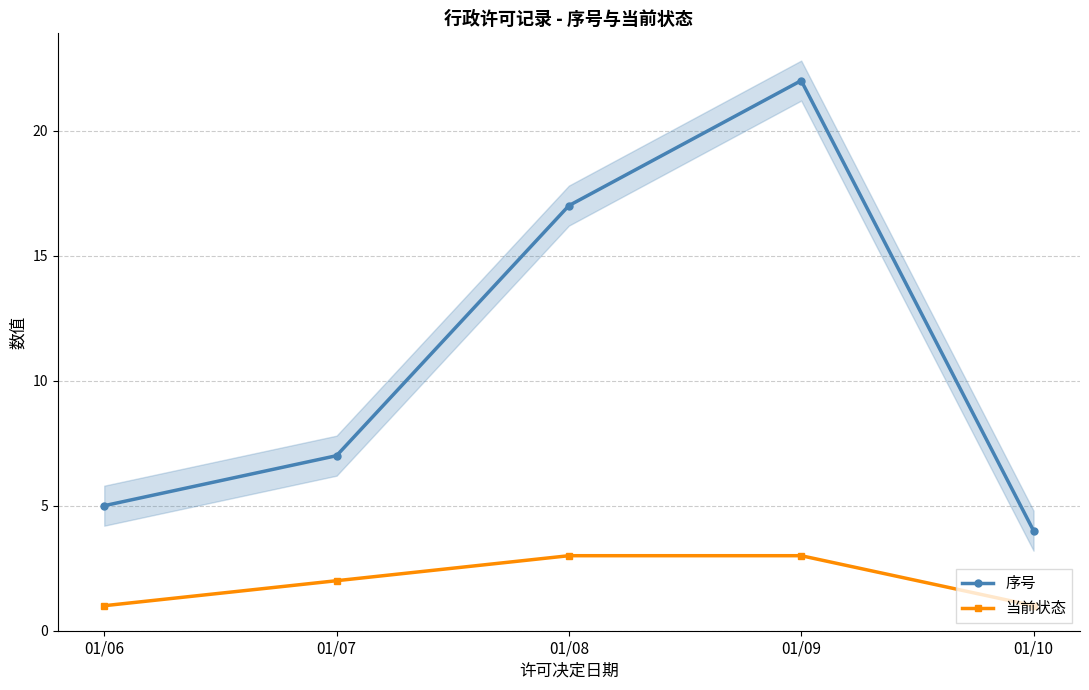

The value of 序号 at 01/08 is 17. True or false?

True